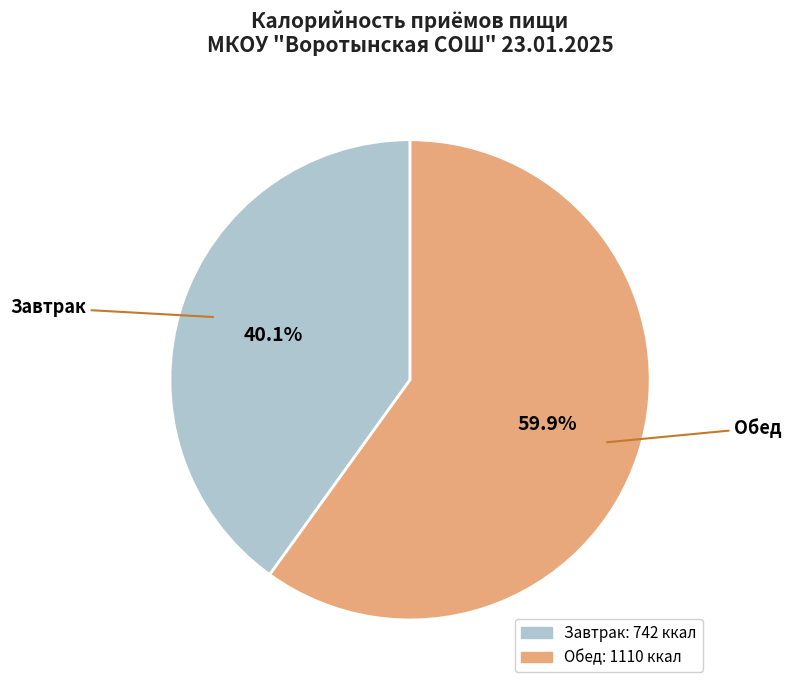

To the nearest percent, what is the combined percentage of Завтрак and Обед?

100%